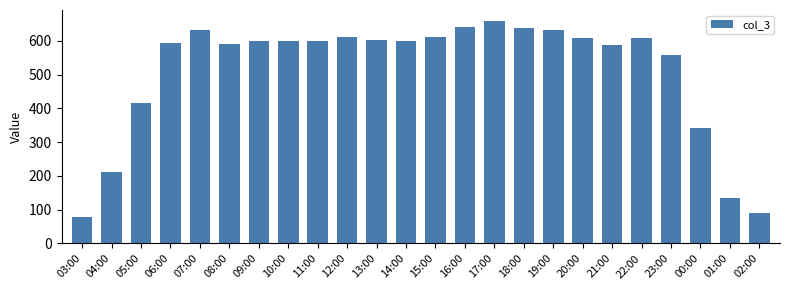

What is the sum of the values at 08:00 and 19:00?

1221